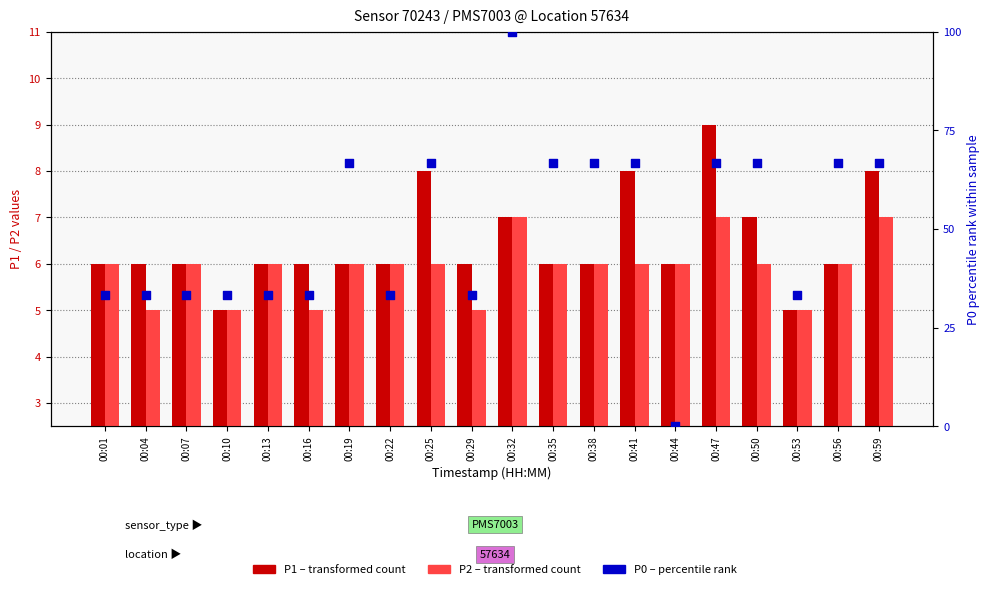

What are all the series names shown in the legend?

P1 (transformed count), P2 (transformed count), P0 percentile rank